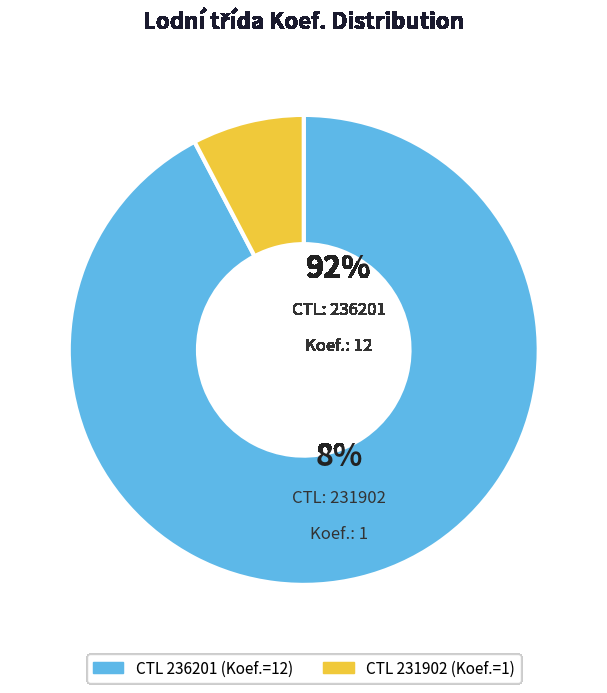

Does 231902 account for over 50% of the chart?

No